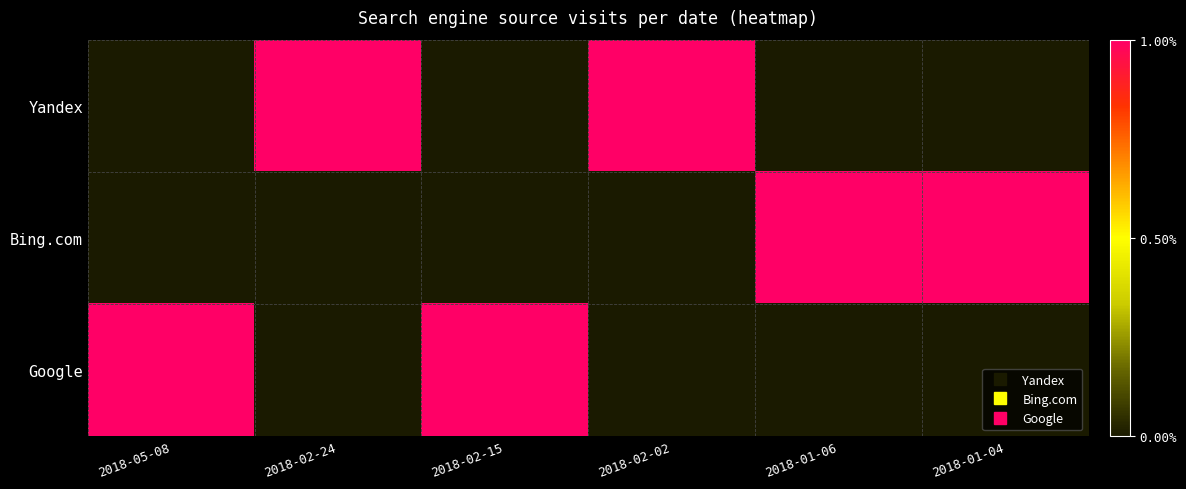

Which category has the lowest value across all series?

2018-05-08